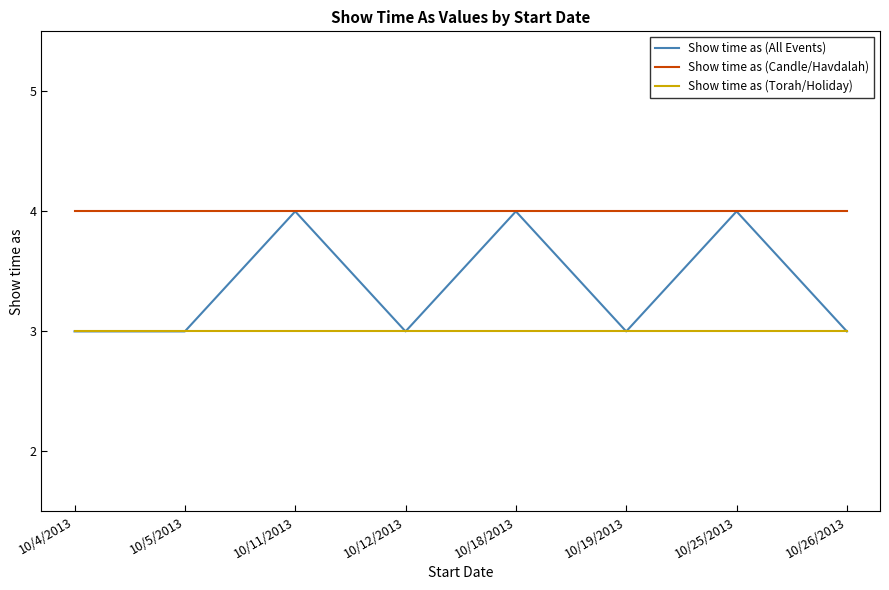

What position from the left is 10/25/2013?

7